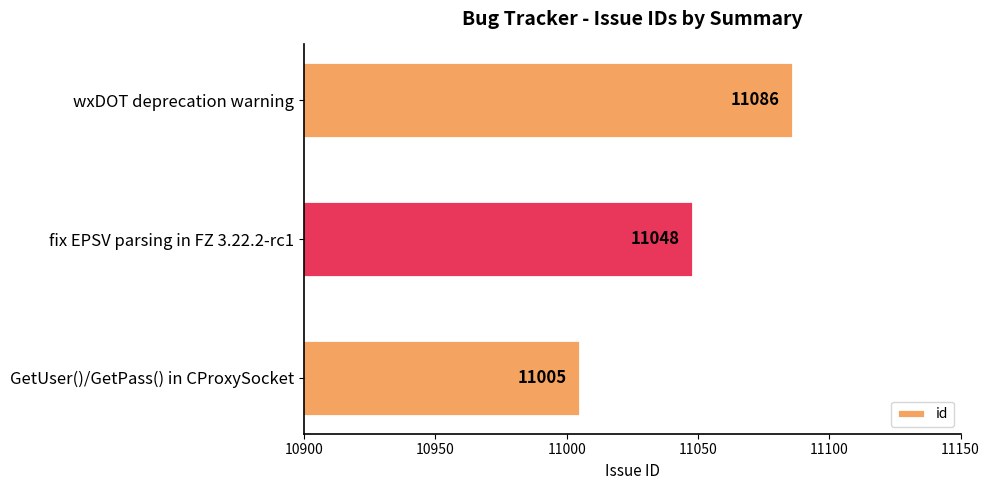

What is the change in value from fix EPSV parsing in FZ 3.22.2-rc1 to wxDOT deprecation warning?

+38